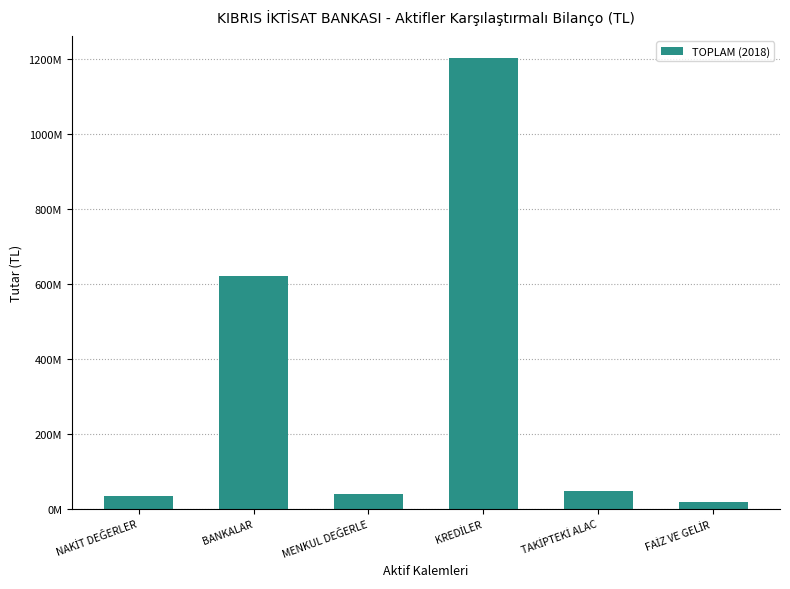

Are the bars horizontal?

No